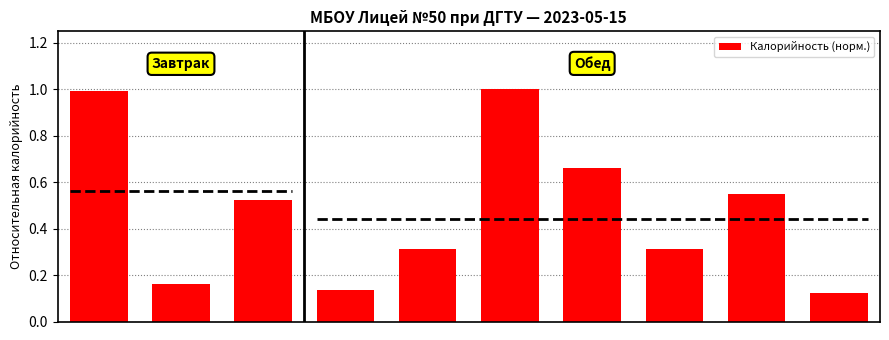

Reading left to right, transcribe all the data shown in this chart.

1.0	0.2	0.5	0.1	0.3	1.0	0.7	0.3	0.6	0.1